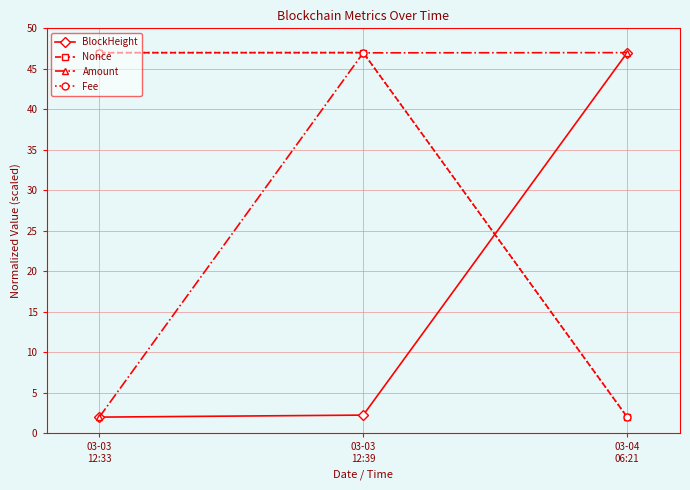

Reading right to left, extract all data points from this chart.

BlockHeight: 47.0	2.2	2.0
Nonce: 2.0	47.0	47.0
Amount: 47.0	47.0	2.0
Fee: 2.0	47.0	47.0